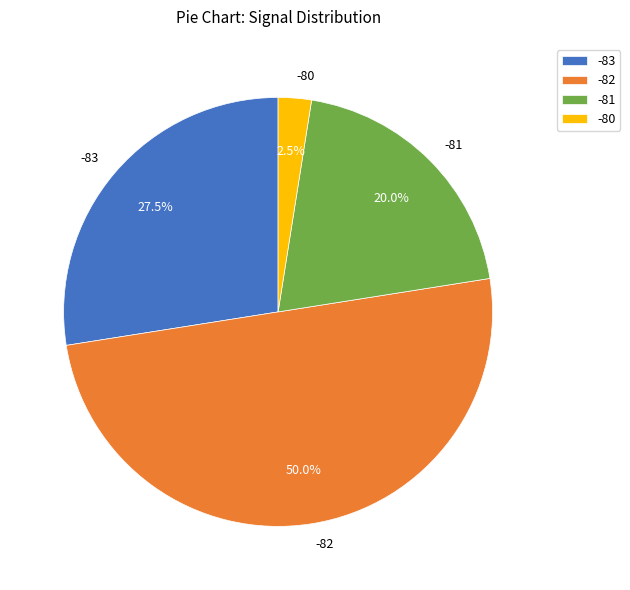

Which slice is the smallest?

-80